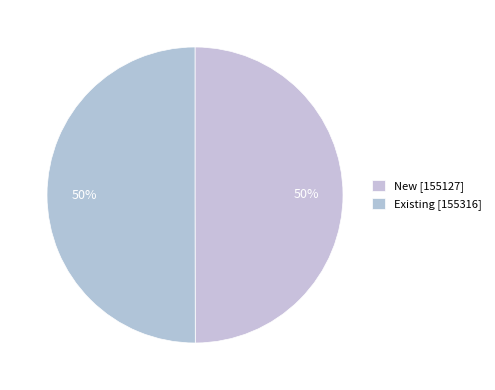

What is the largest slice in the pie chart?

Existing